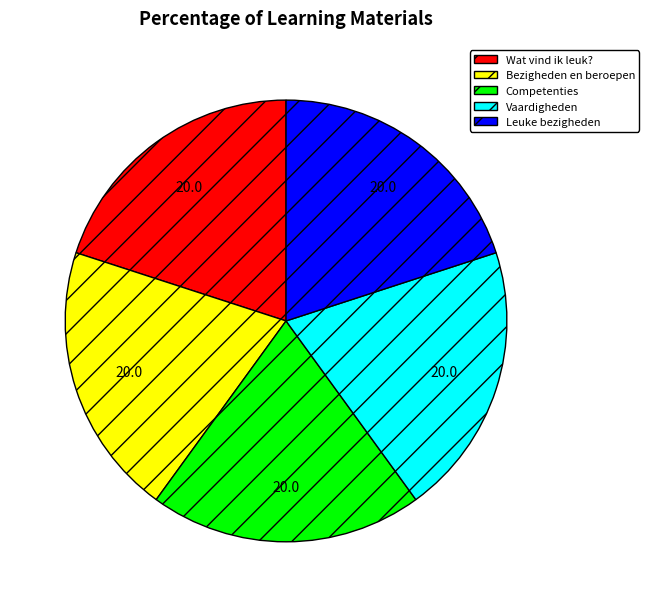

What is the ratio of the value at Wat vind ik leuk? to the value at Leuke bezigheden?

1.0